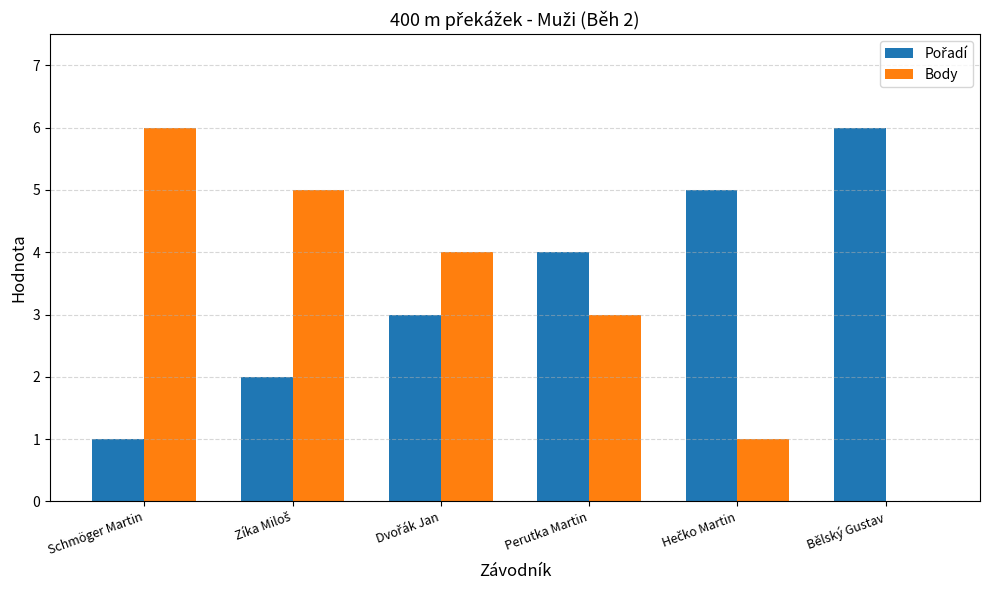

What is the highest value of the Body series?

6